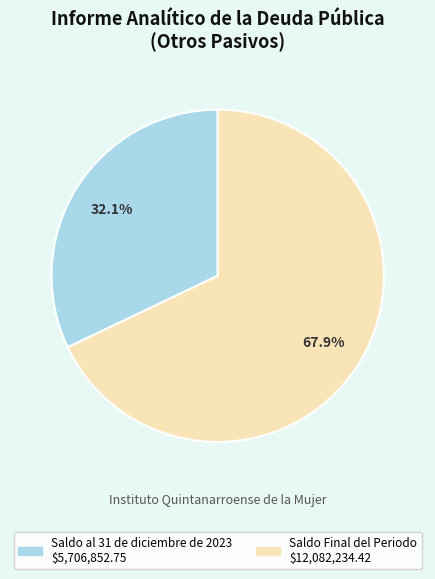

What percentage is the Saldo al 31 de diciembre de 2023 slice, to the nearest percent?

32%